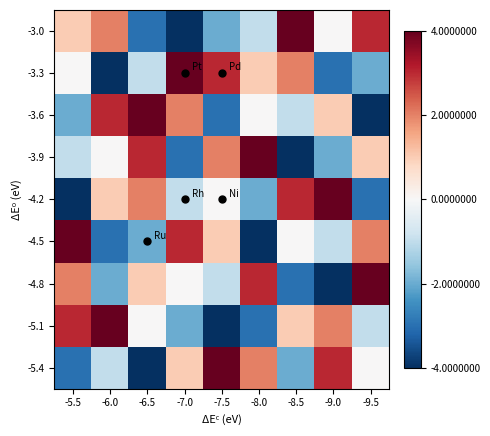

Reading left to right, extract all data points from this chart.

-3.0: -5.5=1	-6.0=2	-6.5=-3	-7.0=-4	-7.5=-2	-8.0=-1	-8.5=4	-9.0=0	-9.5=3
-3.3: -5.5=0	-6.0=-4	-6.5=-1	-7.0=4	-7.5=3	-8.0=1	-8.5=2	-9.0=-3	-9.5=-2
-3.6: -5.5=-2	-6.0=3	-6.5=4	-7.0=2	-7.5=-3	-8.0=0	-8.5=-1	-9.0=1	-9.5=-4
-3.9: -5.5=-1	-6.0=0	-6.5=3	-7.0=-3	-7.5=2	-8.0=4	-8.5=-4	-9.0=-2	-9.5=1
-4.2: -5.5=-4	-6.0=1	-6.5=2	-7.0=-1	-7.5=0	-8.0=-2	-8.5=3	-9.0=4	-9.5=-3
-4.5: -5.5=4	-6.0=-3	-6.5=-2	-7.0=3	-7.5=1	-8.0=-4	-8.5=0	-9.0=-1	-9.5=2
-4.8: -5.5=2	-6.0=-2	-6.5=1	-7.0=0	-7.5=-1	-8.0=3	-8.5=-3	-9.0=-4	-9.5=4
-5.1: -5.5=3	-6.0=4	-6.5=0	-7.0=-2	-7.5=-4	-8.0=-3	-8.5=1	-9.0=2	-9.5=-1
-5.4: -5.5=-3	-6.0=-1	-6.5=-4	-7.0=1	-7.5=4	-8.0=2	-8.5=-2	-9.0=3	-9.5=0